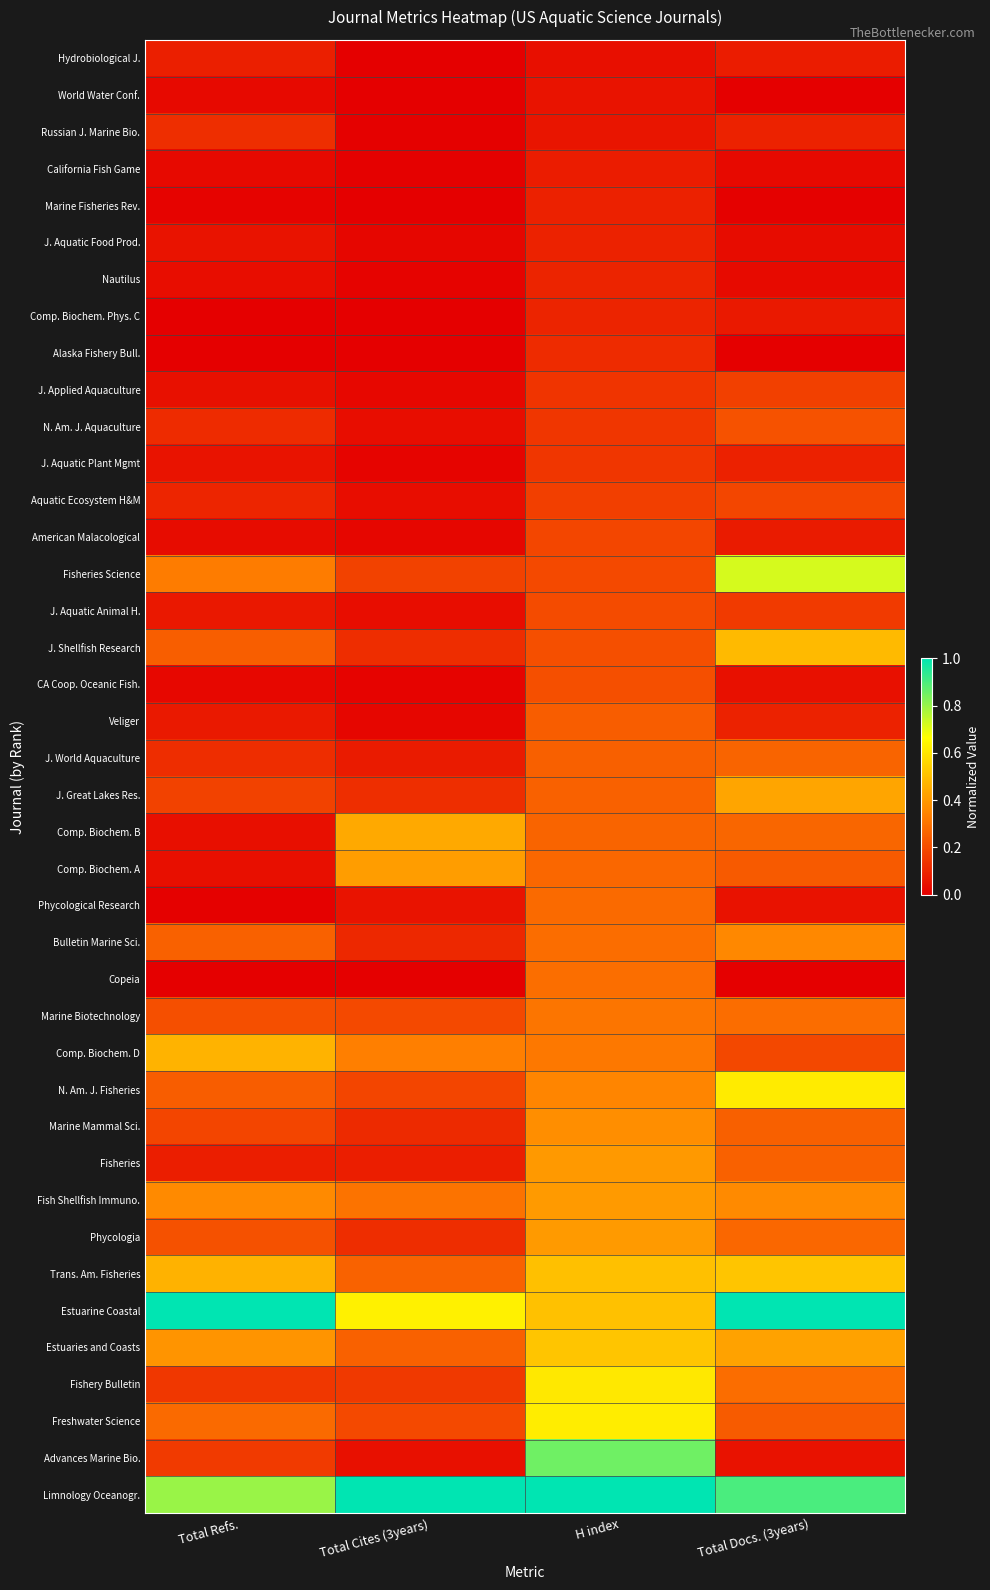

At how many categories does at least one series exceed 0?

4